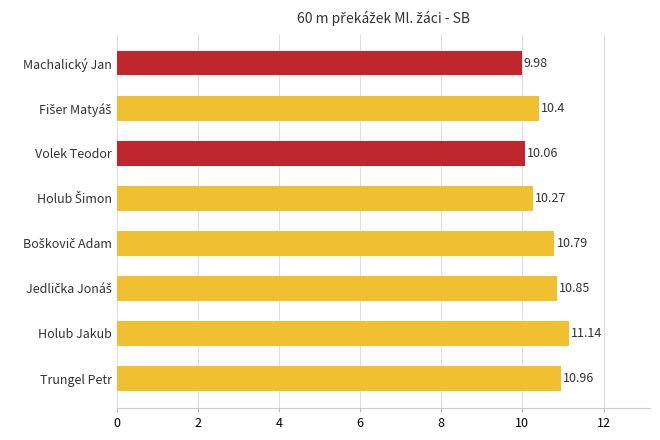

What is the label of the 2nd bar from the bottom?

Holub Jakub